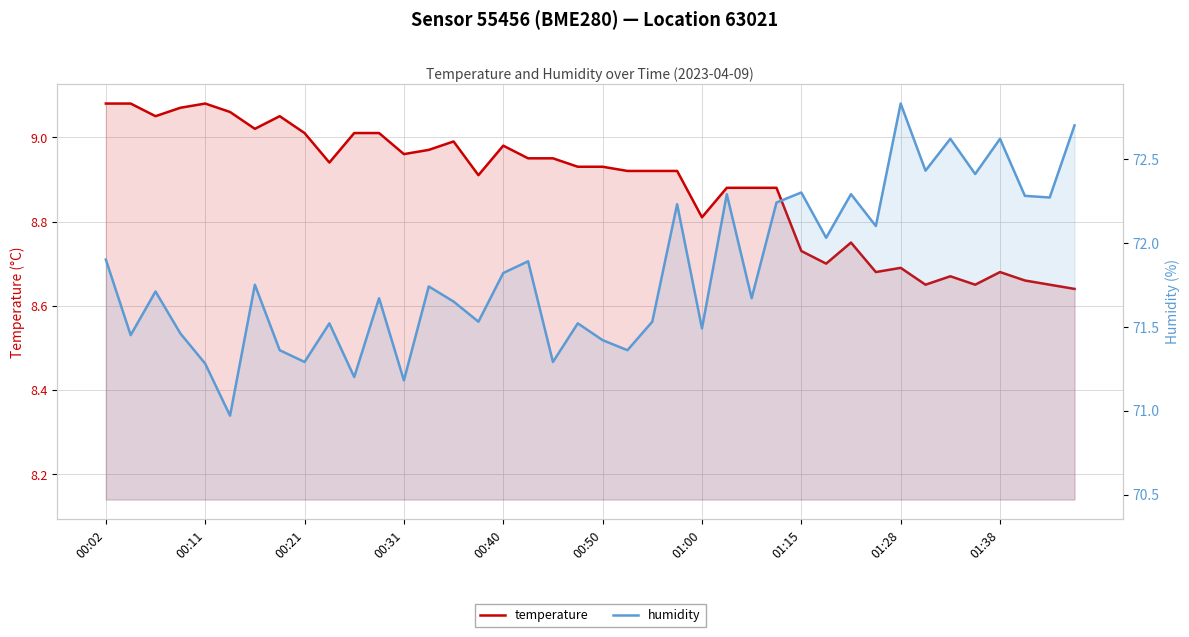

True or false: humidity has more than 0 interior local peaks.

True